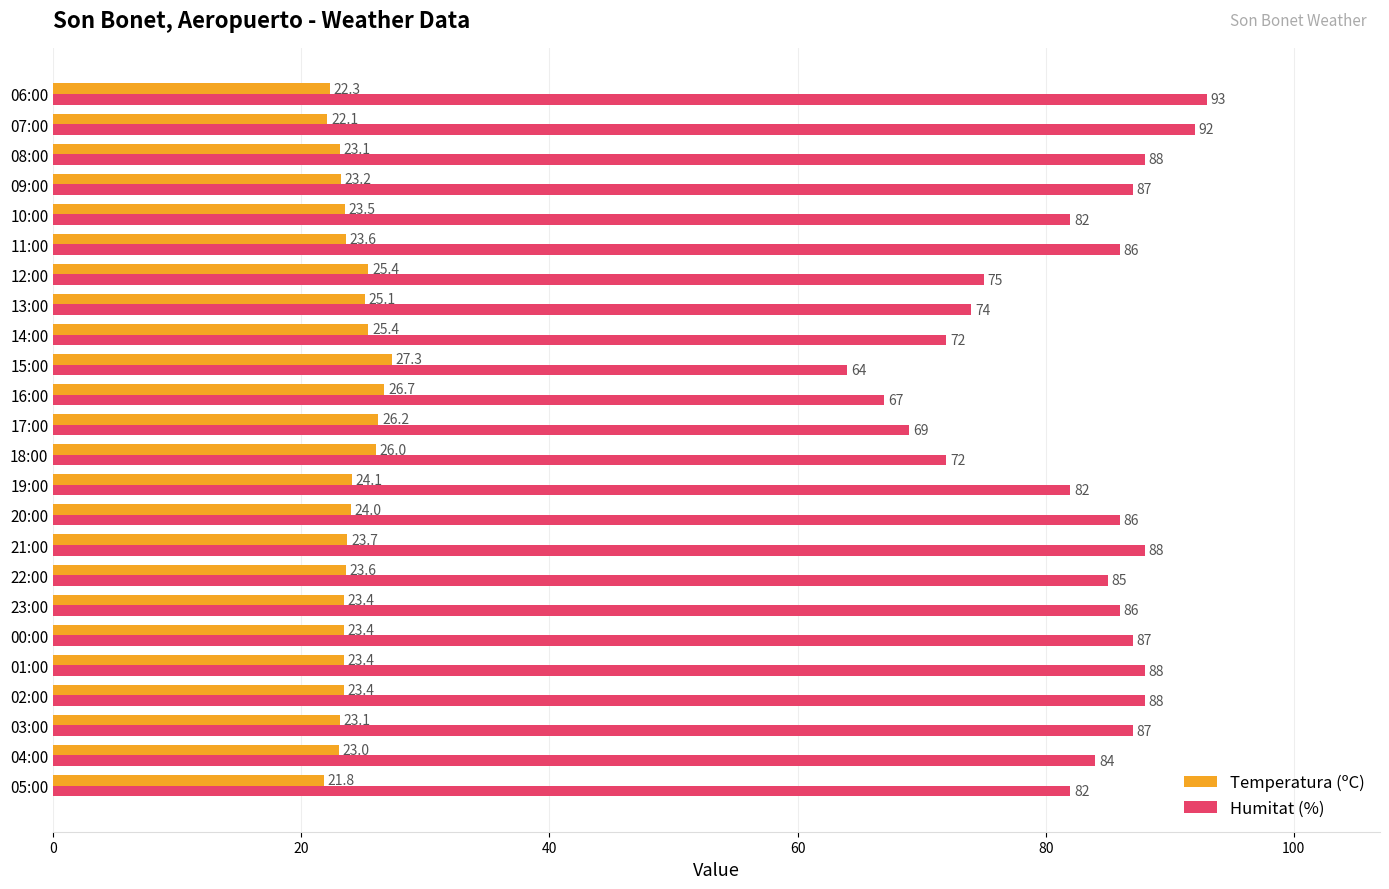

Which series has the largest total across all categories?

Humitat (%)